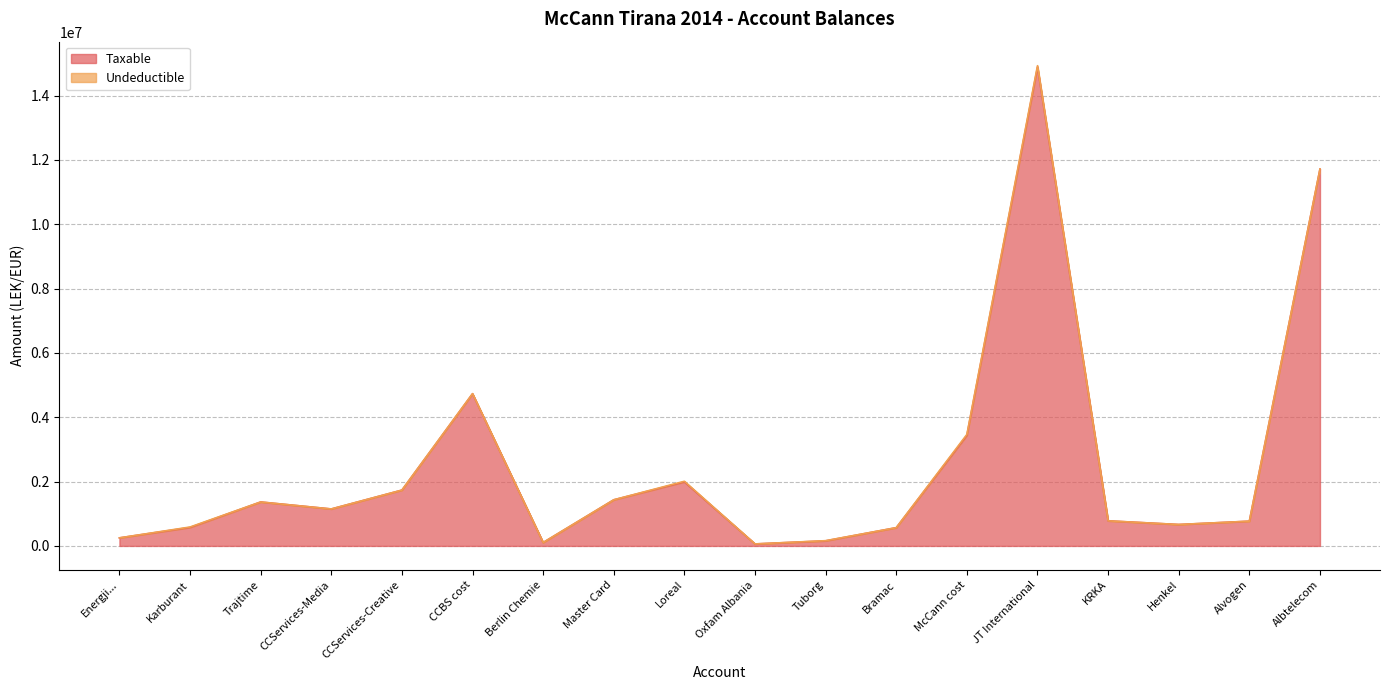

At which label does the data first exceed 1149043?

Trajtime